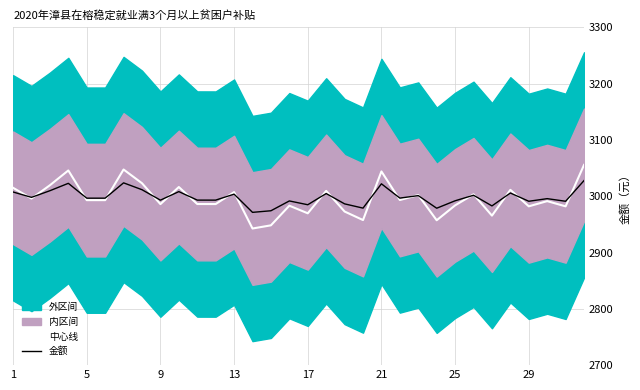

How many categories are shown in the chart?

32